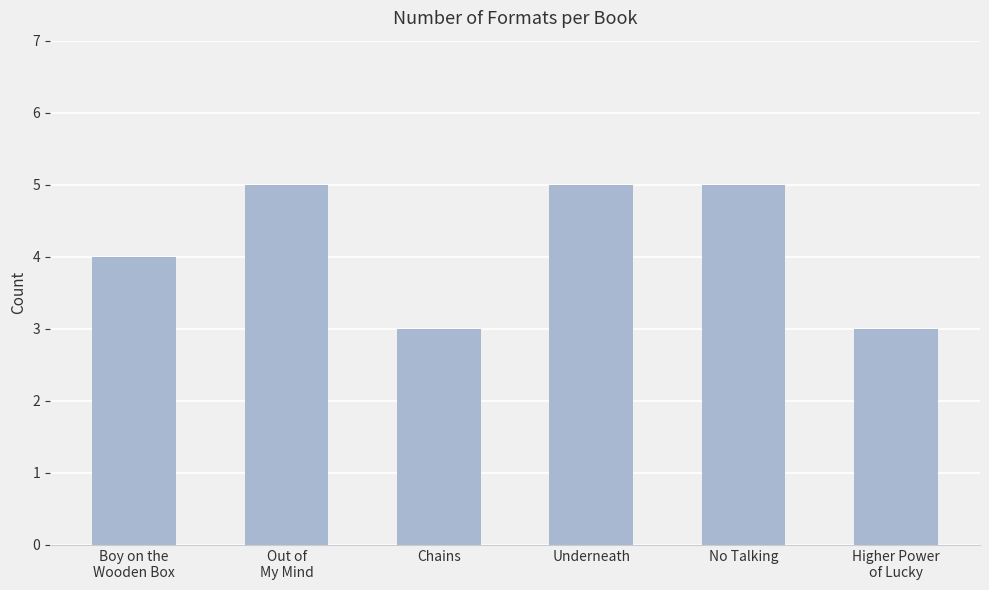

What is the sum of all values?

25